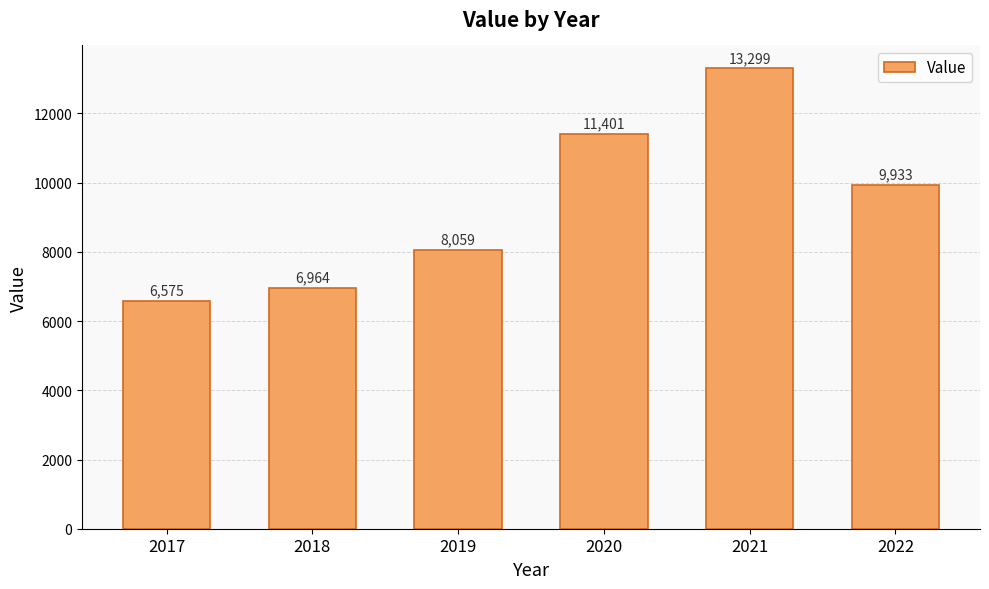

How many bars are there in total?

6